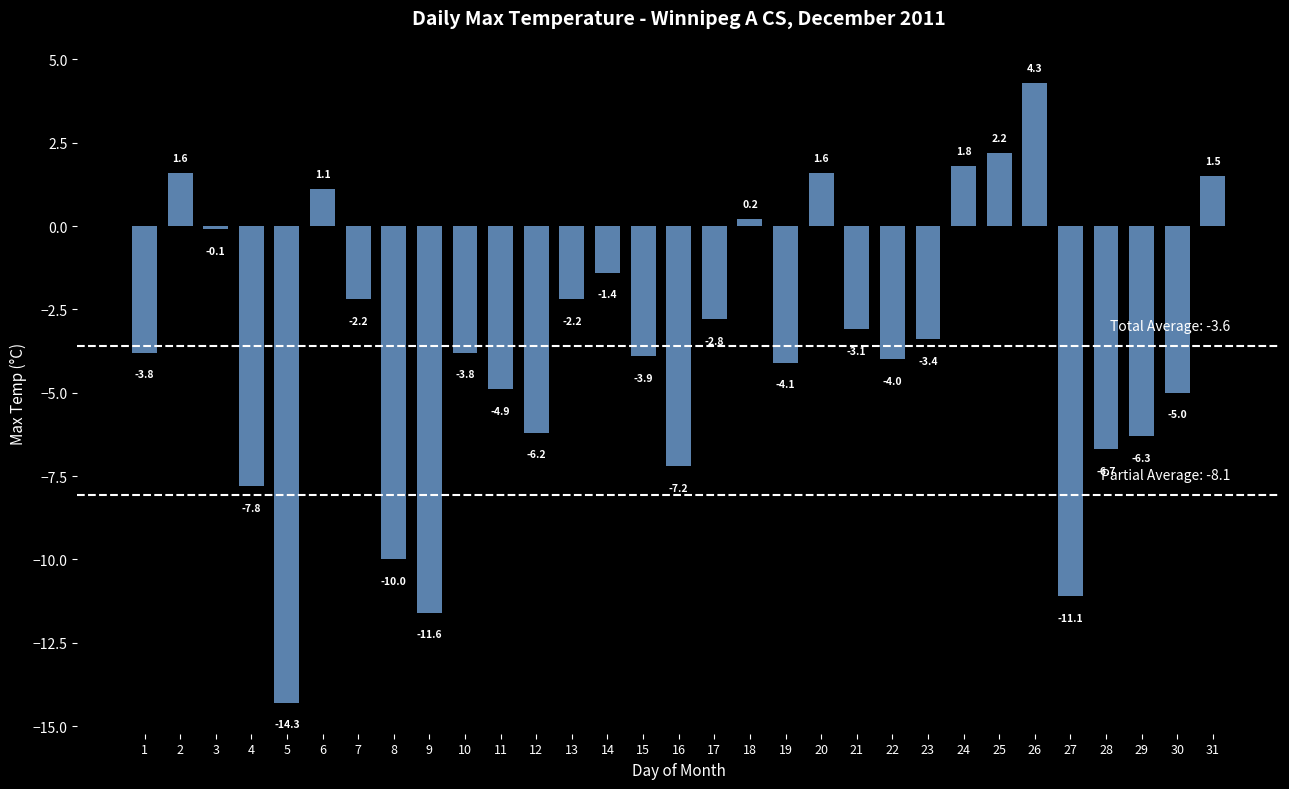

What is the smallest value displayed?

-14.3